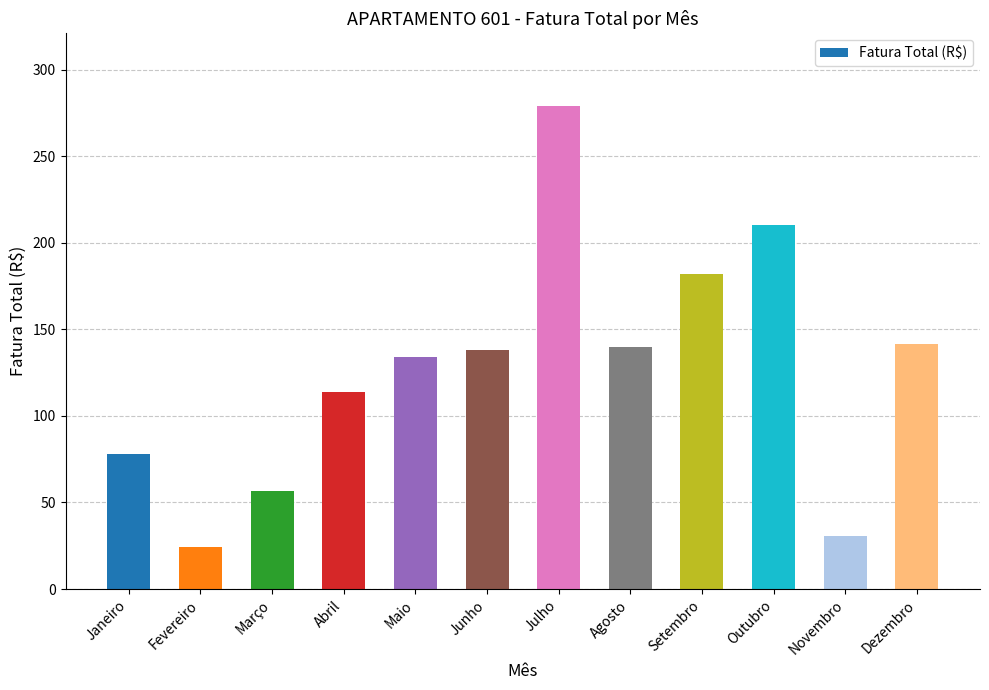

What is the change in value from Abril to Novembro?

-83.3